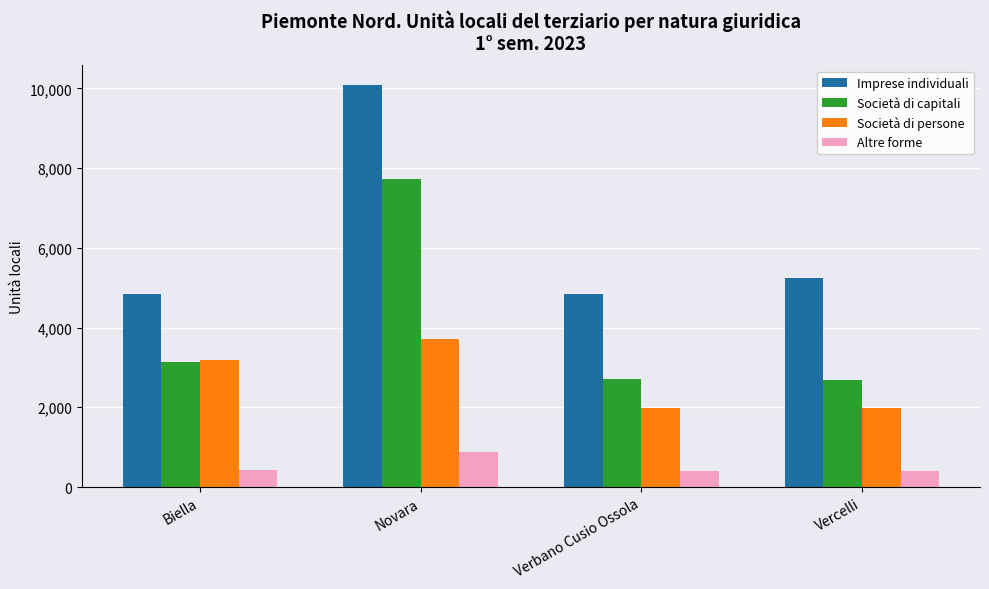

Is the value of Società di capitali at Biella greater than the value of Imprese individuali at Verbano Cusio Ossola?

No